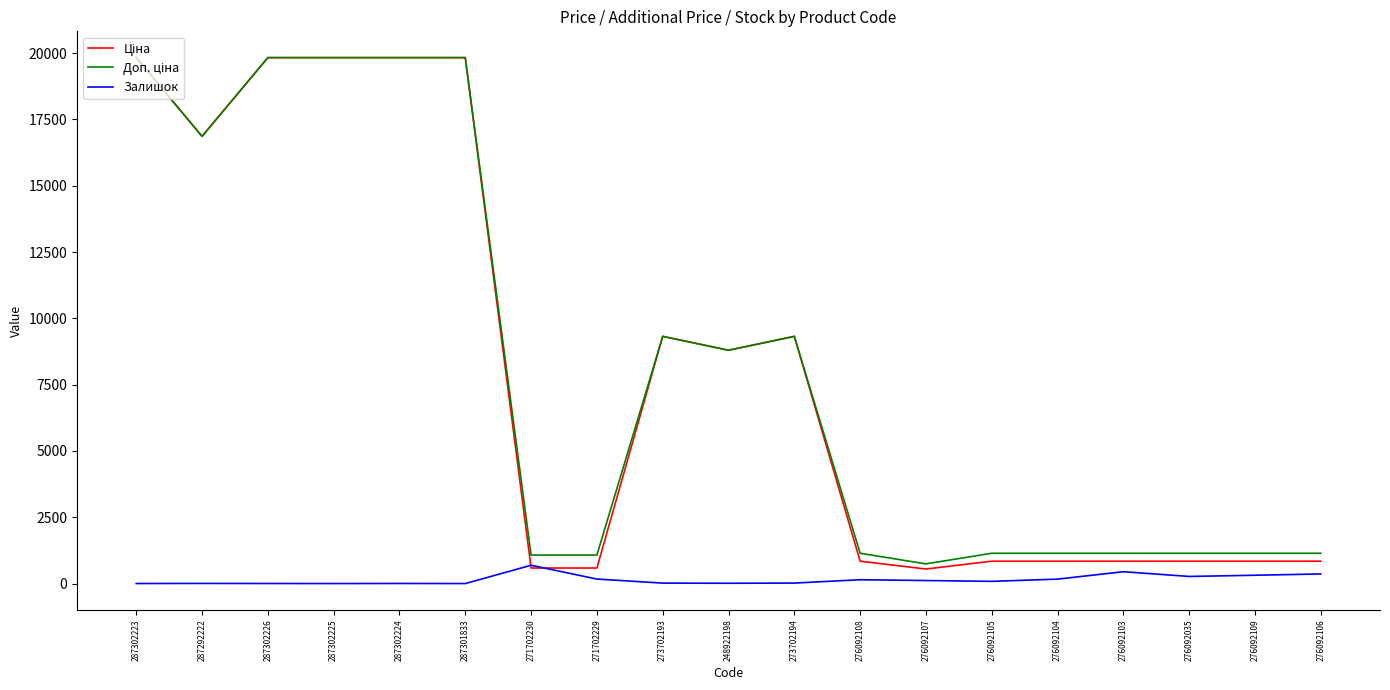

What is the greatest value displayed?

19831.1